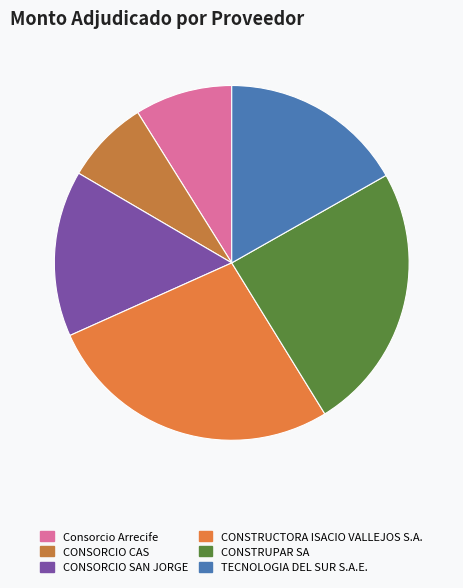

The TECNOLOGIA DEL SUR S.A.E. slice represents 17% of the pie. True or false?

True